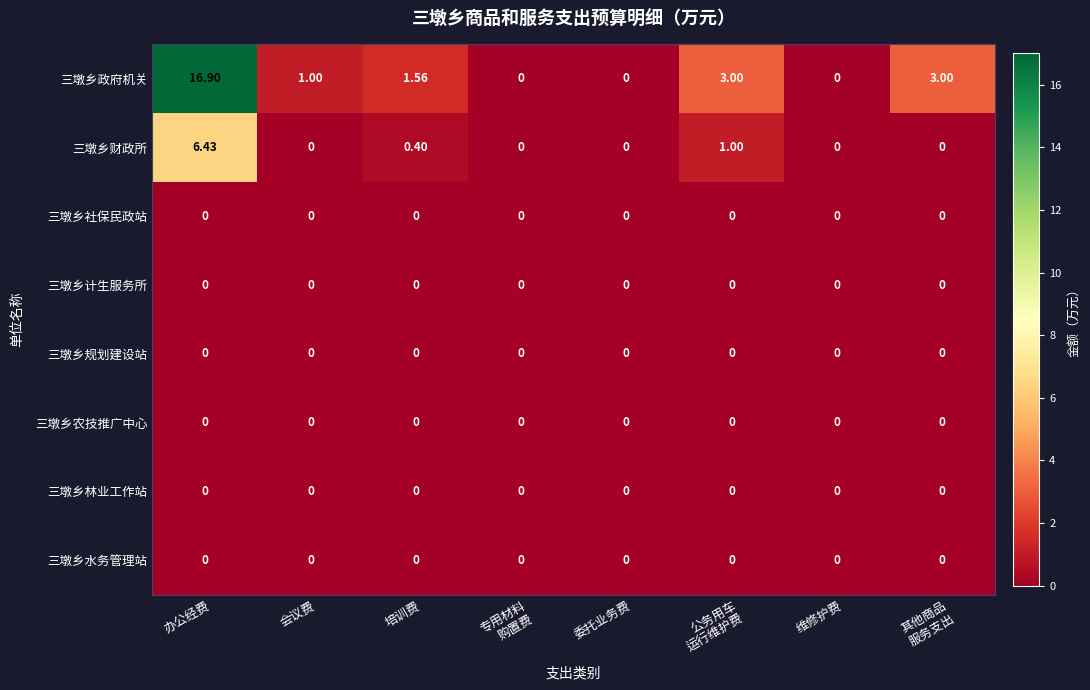

At which category is the sum across all series the highest?

办公经费